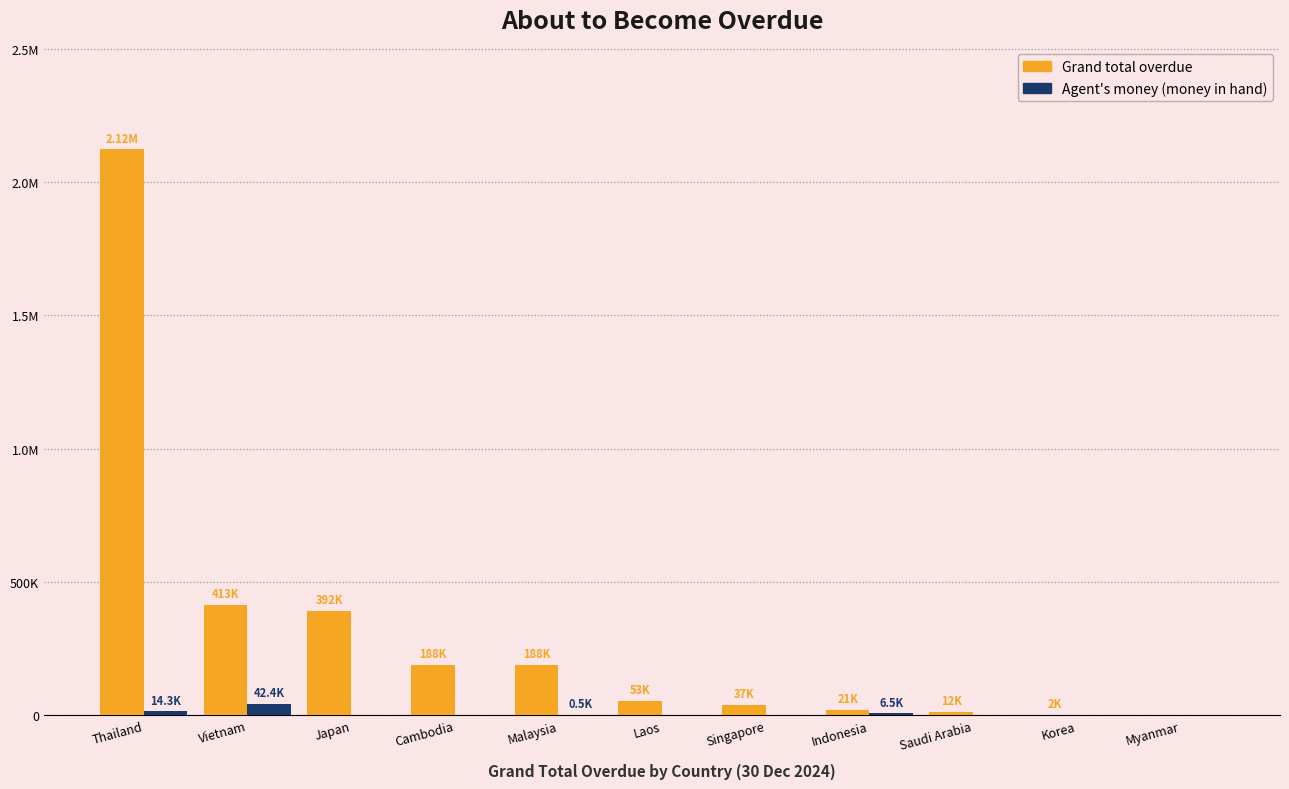

Reading right to left, what are all the values shown in this chart?

Grand total overdue: 0.0	2477.0	11520.0	21080.5	37422.2	52815.0	188268.7	188451.6	391645.2	413496.5	2122065.4
Agent's money (money in hand): 0.0	0.0	0.0	6452.0	0.0	0.0	460.5	0.0	0.0	42440.9	14317.0